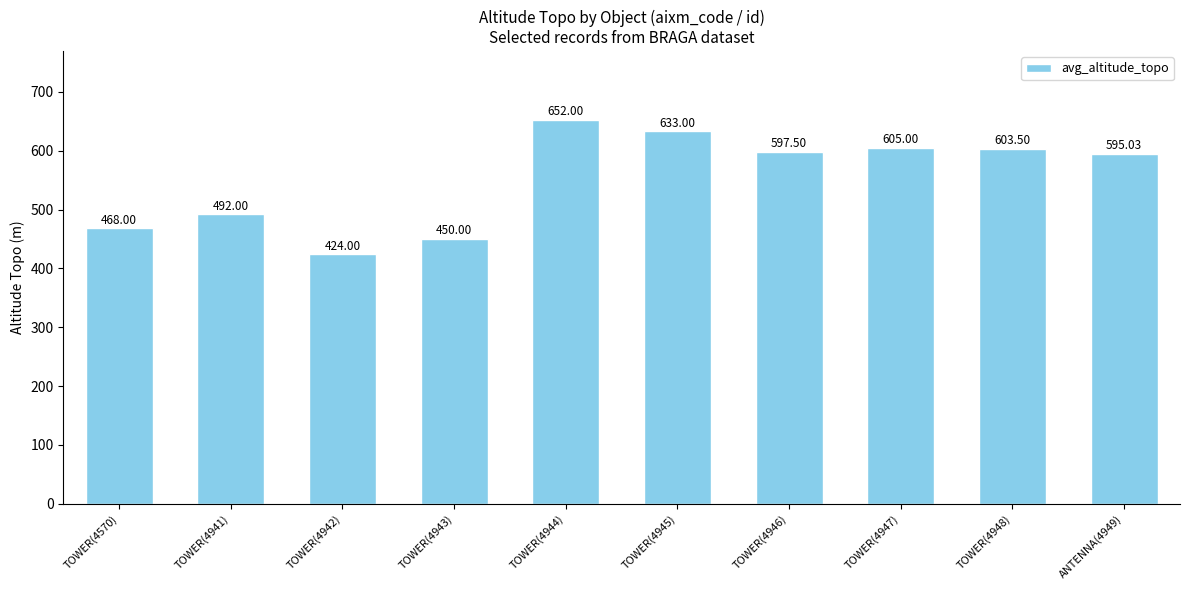

What is the approximate value at TOWER(4941)?

492.0